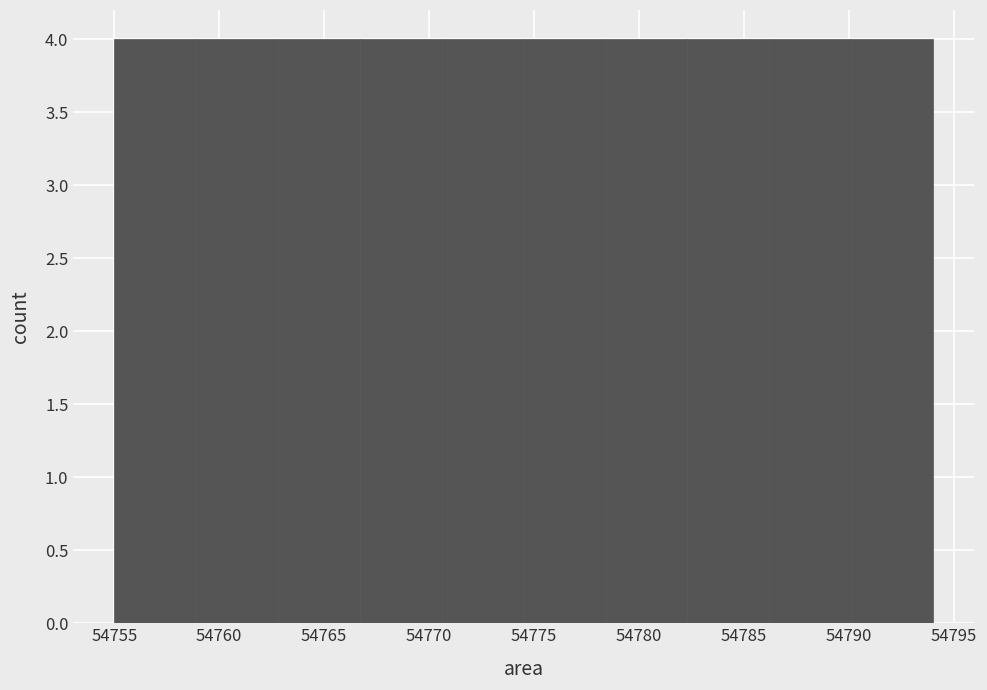

Reading left to right, list every bar in this chart as the range it spans on the x-axis followed by its height. Neither the bar edges nor the heights are printed on the chart, so give them approximately, as read against the axes.

54755.0 to 54758.9: 4
54758.9 to 54762.8: 4
54762.8 to 54766.7: 4
54766.7 to 54770.6: 4
54770.6 to 54774.5: 4
54774.5 to 54778.4: 4
54778.4 to 54782.3: 4
54782.3 to 54786.2: 4
54786.2 to 54790.1: 4
54790.1 to 54794.0: 4